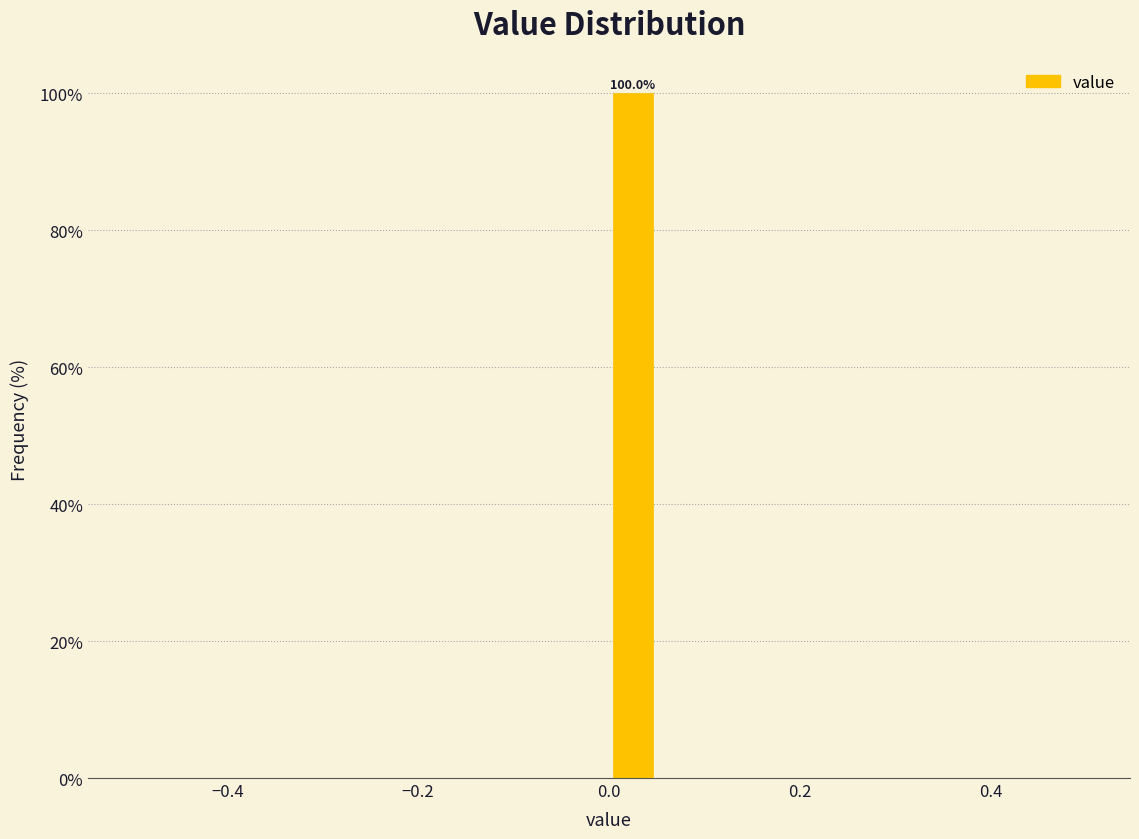

Read against the x-axis, roughly where is the centre of the tallest bar?

0.02